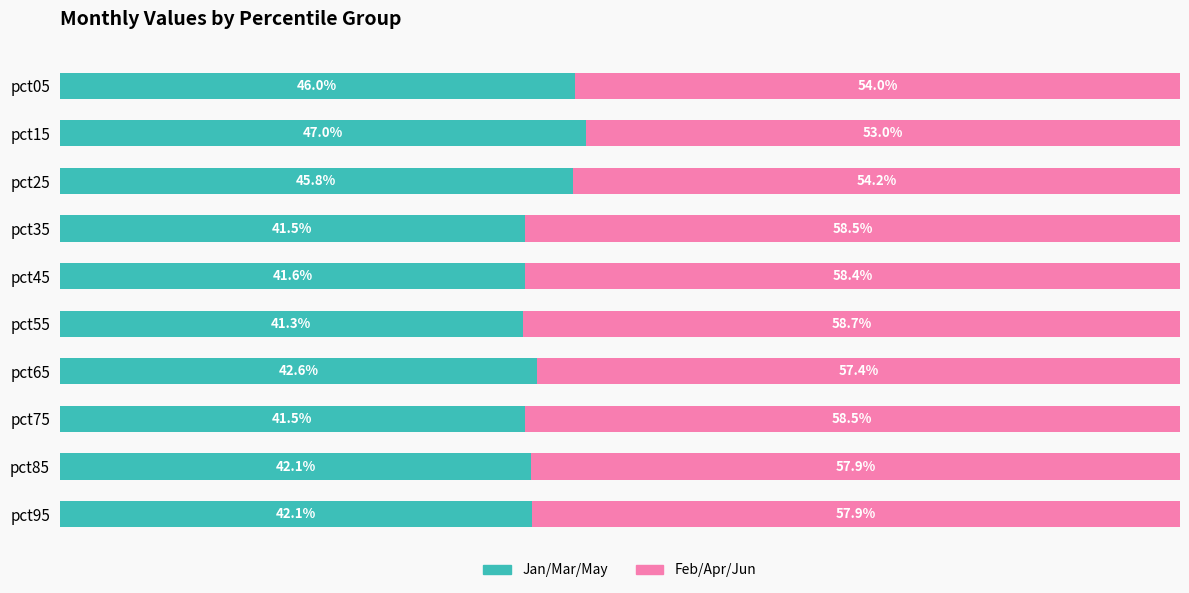

At which label does Jan/Mar/May reach its minimum?

pct55